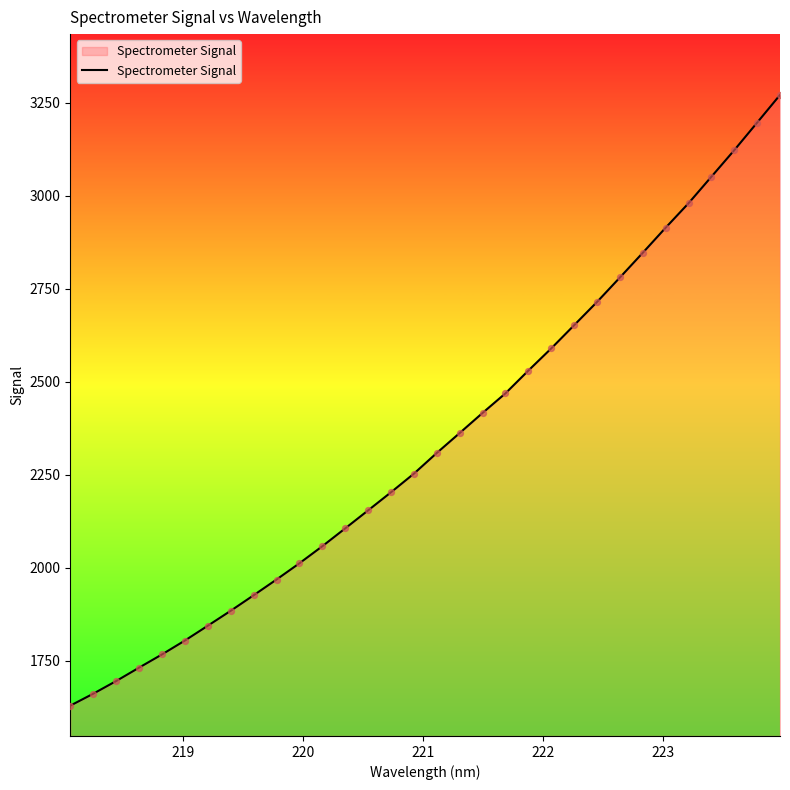

What is the maximum value shown in the chart?

3271.2